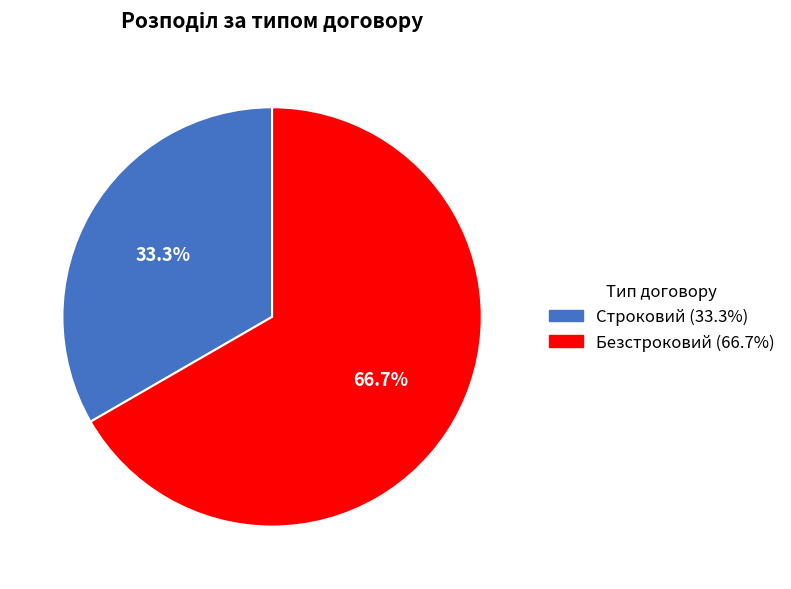

How many slices are in this pie chart?

2